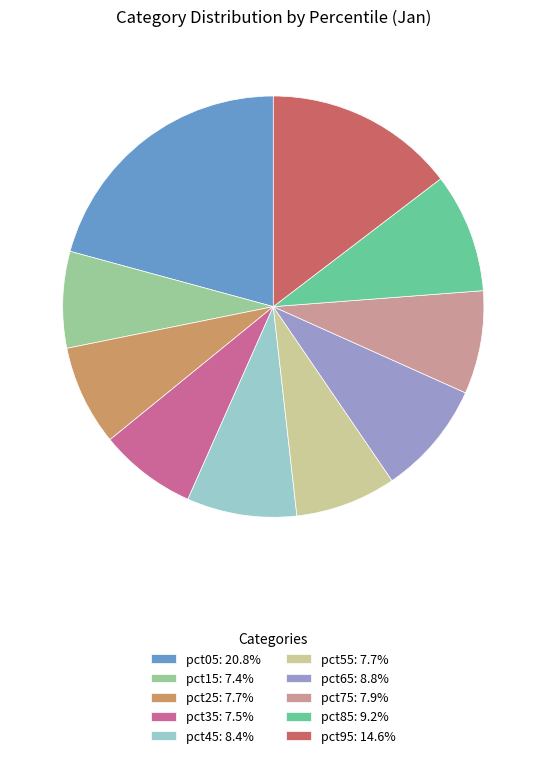

Is there a majority slice in this chart?

No